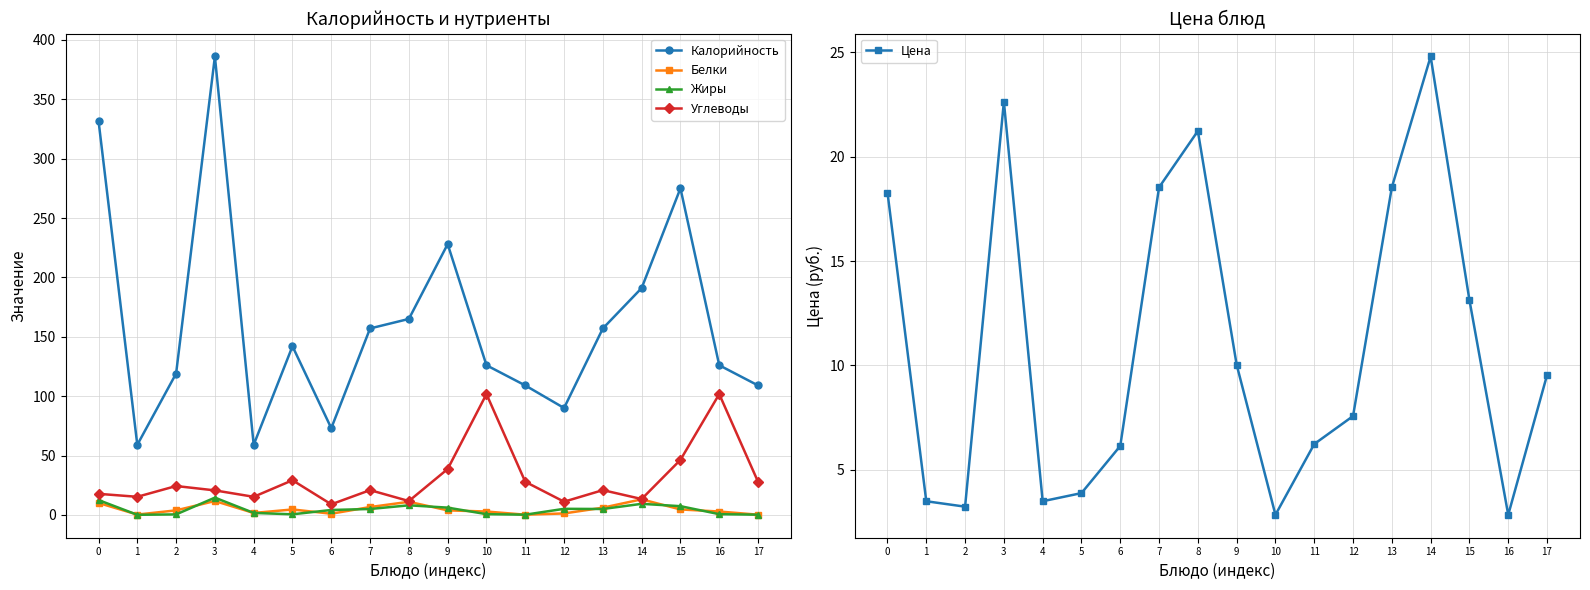

Reading left to right, transcribe all the data shown in this chart.

Калорийность: 0=332.0	1=59.0	2=119.0	3=386.0	4=59.0	5=142.0	6=73.0	7=157.0	8=165.0	9=228.0	10=126.0	11=109.0	12=90.0	13=157.0	14=191.0	15=275.0	16=126.0	17=109.0
Белки: 0=10.0	1=0.3	2=3.8	3=11.7	4=1.6	5=4.6	6=1.0	7=6.6	8=11.0	9=3.8	10=2.8	11=0.2	12=1.2	13=6.1	14=13.1	15=4.6	16=2.8	17=0.2
Жиры: 0=12.5	1=0.1	2=0.4	3=14.5	4=1.6	5=0.5	6=4.1	7=5.0	8=8.1	9=6.1	10=0.6	11=0.2	12=5.1	13=5.0	14=9.3	15=7.3	16=0.6	17=0.2
Углеводы: 0=17.7	1=15.2	2=24.3	3=20.6	4=15.2	5=29.2	6=8.9	7=20.8	8=11.6	9=38.6	10=101.7	11=27.9	12=11.1	13=20.8	14=13.3	15=46.3	16=101.7	17=27.9
Цена: 0=18.3	1=3.5	2=3.2	3=22.6	4=3.5	5=3.9	6=6.1	7=18.5	8=21.2	9=10.0	10=2.8	11=6.2	12=7.6	13=18.5	14=24.8	15=13.1	16=2.8	17=9.5